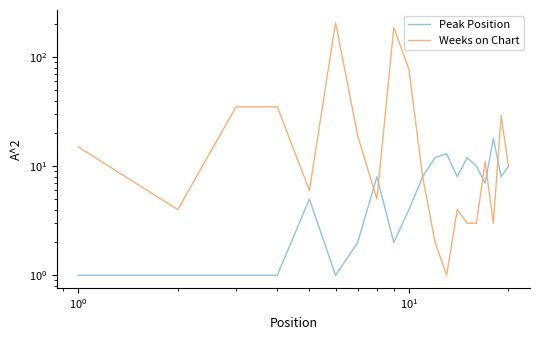

What is the minimum value shown in the chart?

1